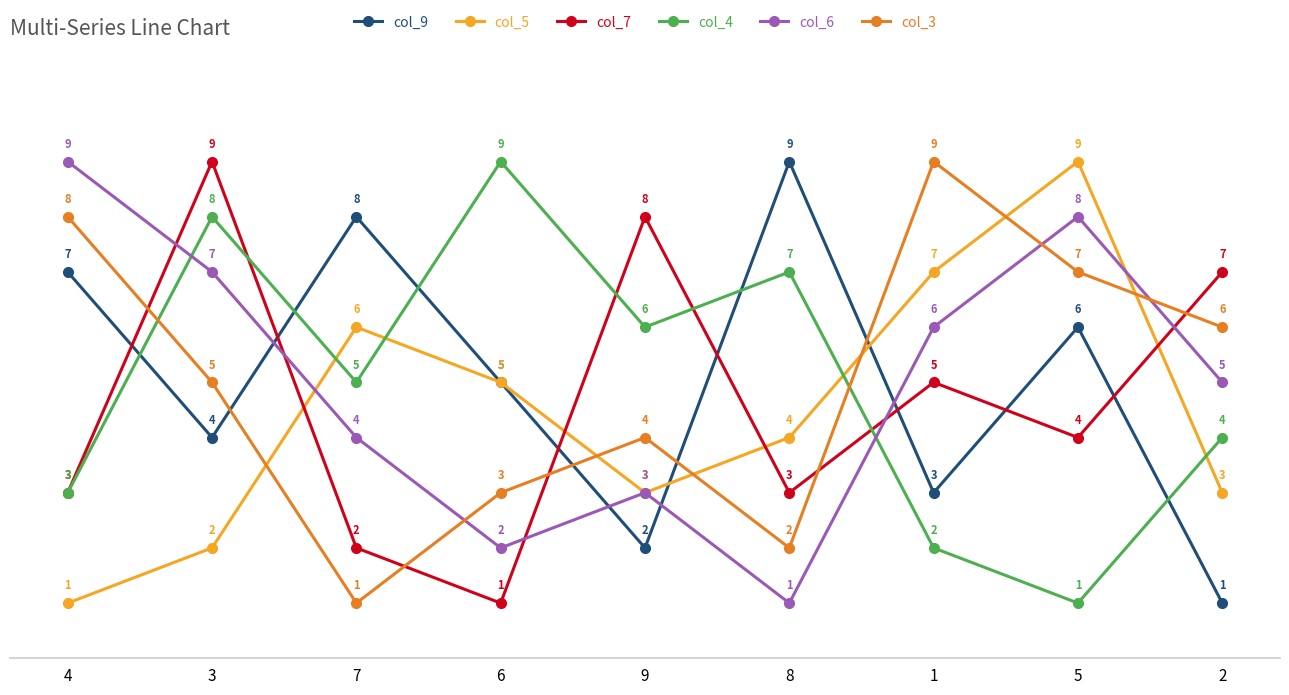

What is the maximum value for col_9?

9